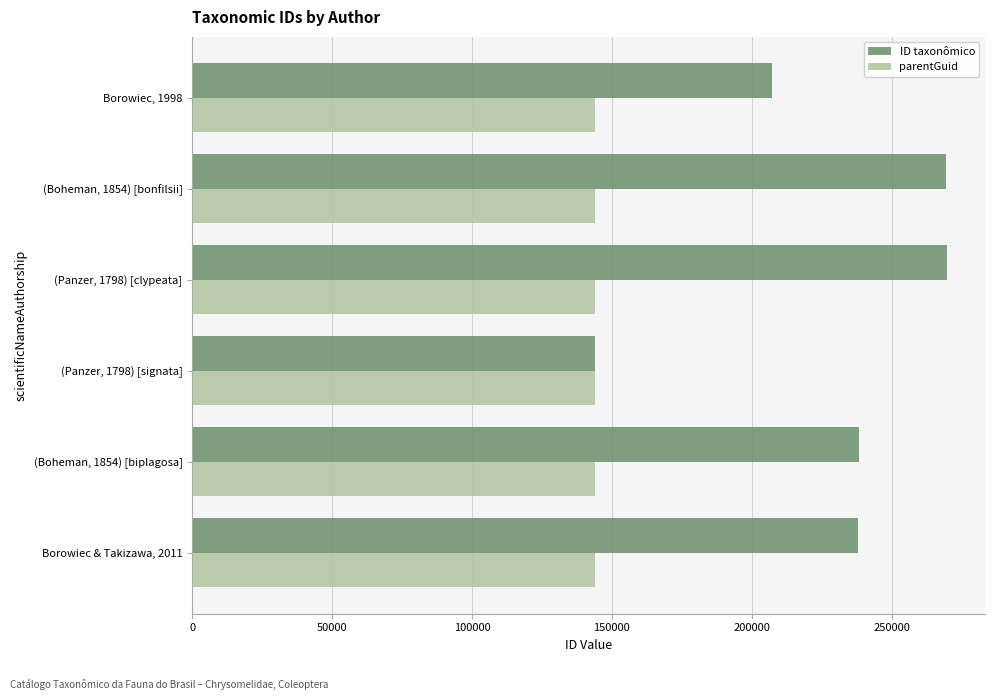

What are all the series names shown in the legend?

ID taxonômico, parentGuid